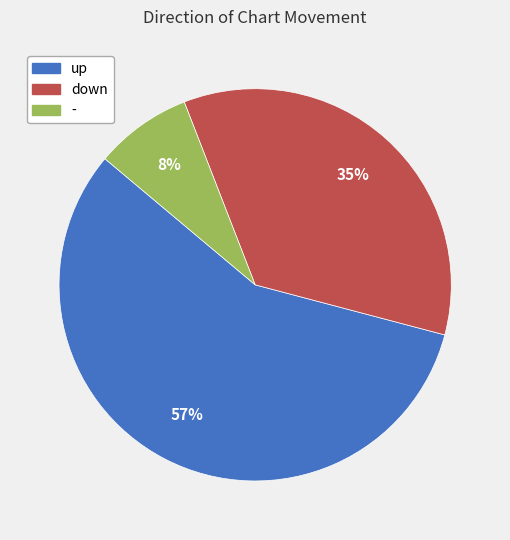

How many segments does this pie chart have?

3